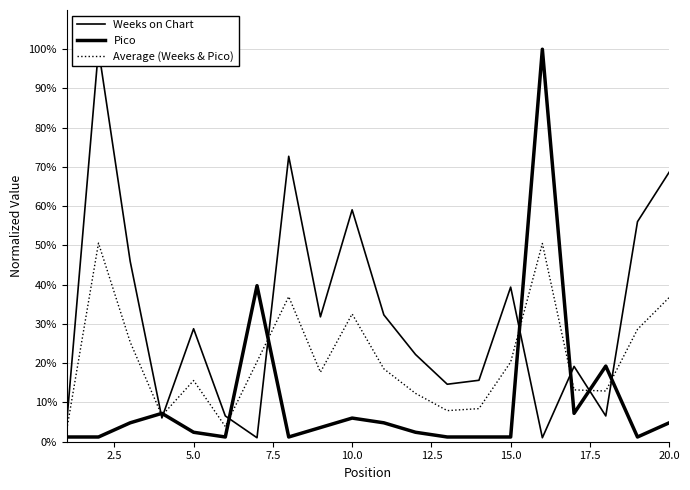

Reading left to right, extract all data points from this chart.

Weeks on Chart: 5.1	100.0	46.0	6.1	28.8	6.6	1.0	72.7	31.8	59.1	32.3	22.2	14.6	15.7	39.4	1.0	19.2	6.6	56.1	68.7
Pico: 1.2	1.2	4.8	7.2	2.4	1.2	39.8	1.2	3.6	6.0	4.8	2.4	1.2	1.2	1.2	100.0	7.2	19.3	1.2	4.8
Average (Weeks & Pico): 3.1	50.6	25.4	6.6	15.6	3.9	20.4	37.0	17.7	32.6	18.6	12.3	7.9	8.4	20.3	50.5	13.2	12.9	28.6	36.8